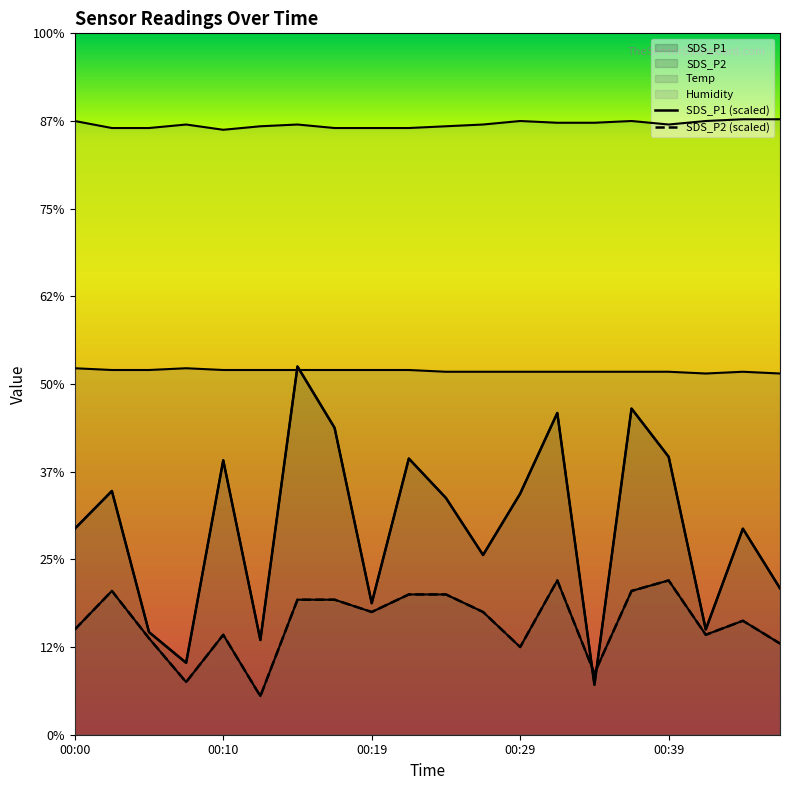

How many interior local valleys does the SDS_P1 series have?

6